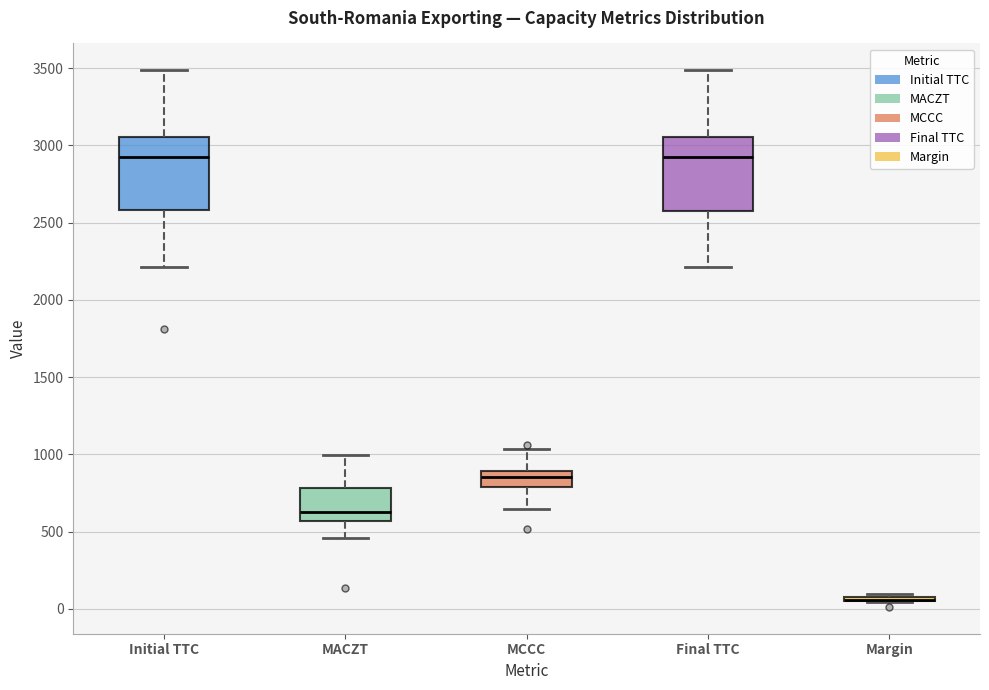

Reading left to right, transcribe this box plot: for each box, give where its median line is, the range the box spans, and where its two whiskers end, as read against the y-axis. The values are not printed on the chart, so give them approximately, as read against the axis.

Initial TTC: median 2950, box 2600 to 3050, whiskers 2200 to 3500
MACZT: median 650, box 550 to 800, whiskers 450 to 1000
MCCC: median 850, box 800 to 900, whiskers 650 to 1050
Final TTC: median 2950, box 2600 to 3050, whiskers 2200 to 3500
Margin: box collapsed to a line at 50, whiskers 50 to 100